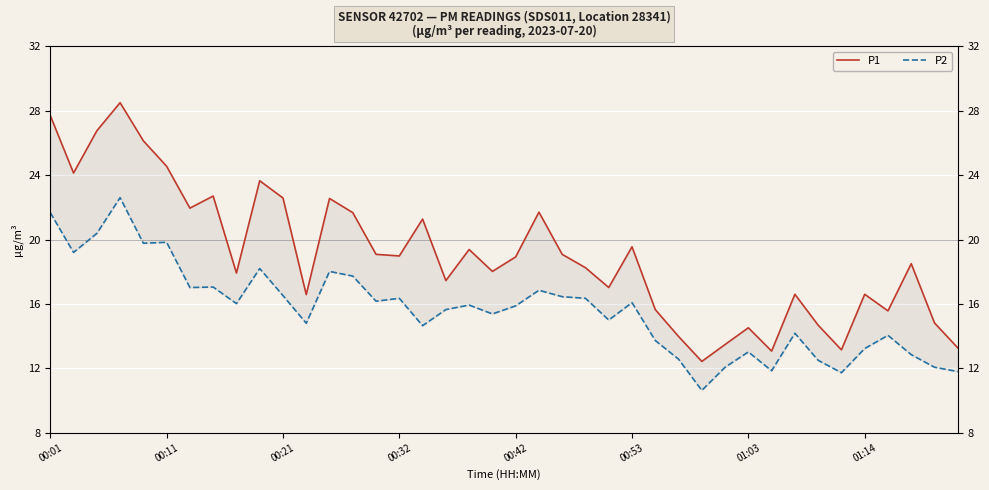

In P1, how many points are higher than both neighbors (excluding endpoints)?

12